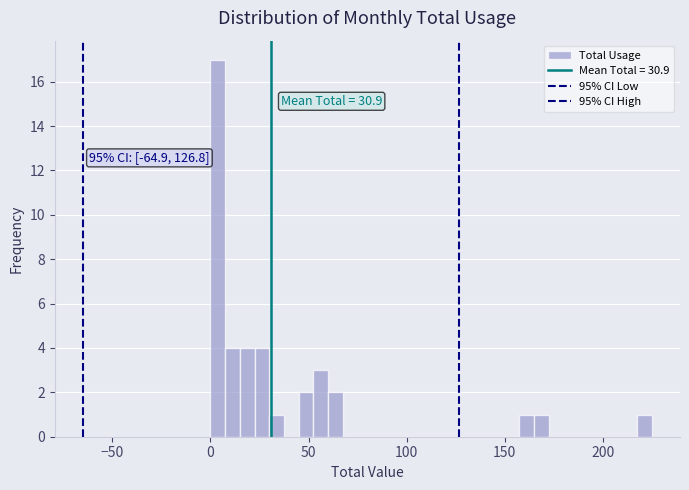

Around what value on the x-axis is the tallest bar? Give the approximate position of its centre, as read against the axis.

5